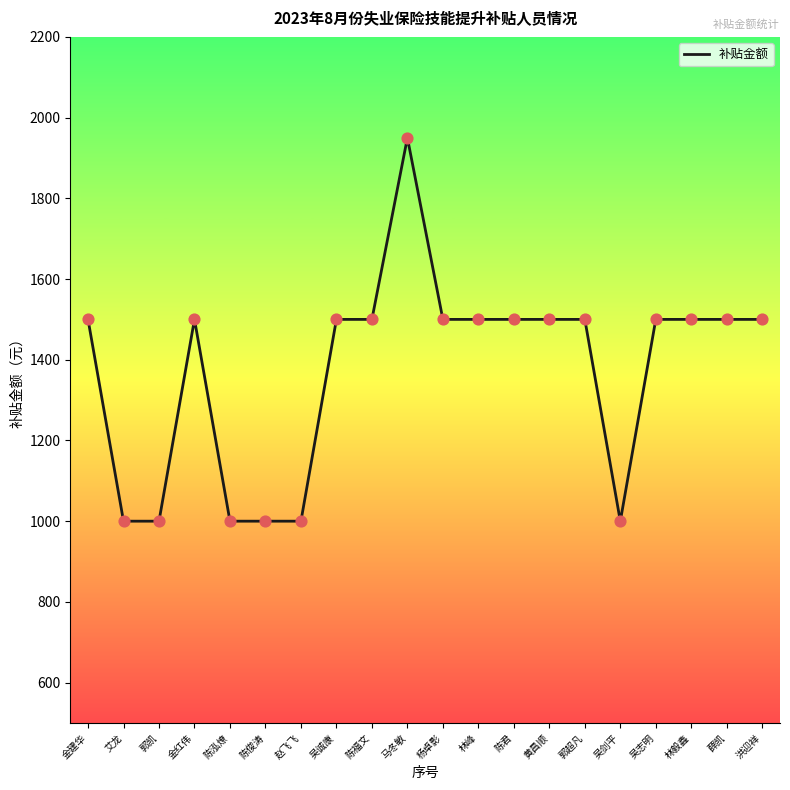

Between 郭凯 and 陈君, which is larger?

陈君